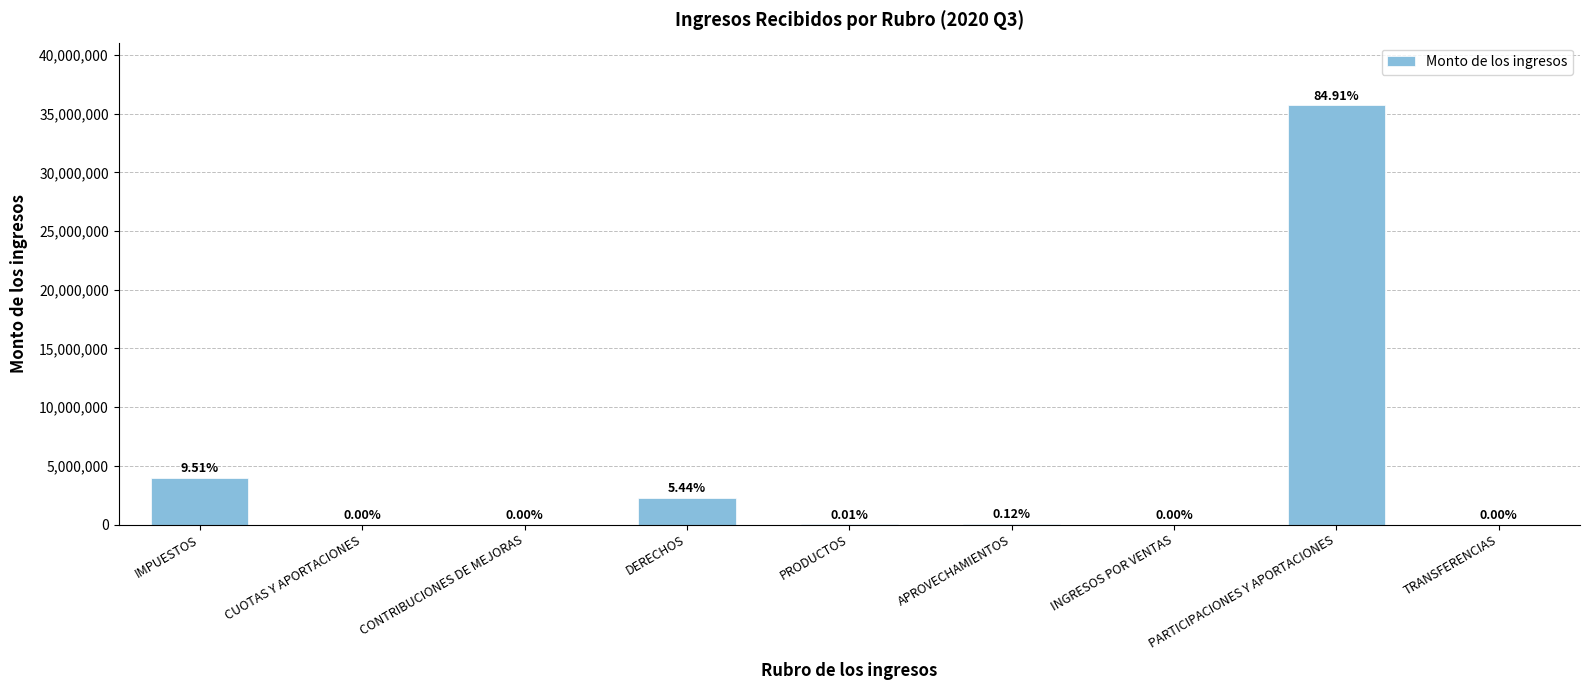

Which has a higher value, PARTICIPACIONES Y APORTACIONES or APROVECHAMIENTOS?

PARTICIPACIONES Y APORTACIONES